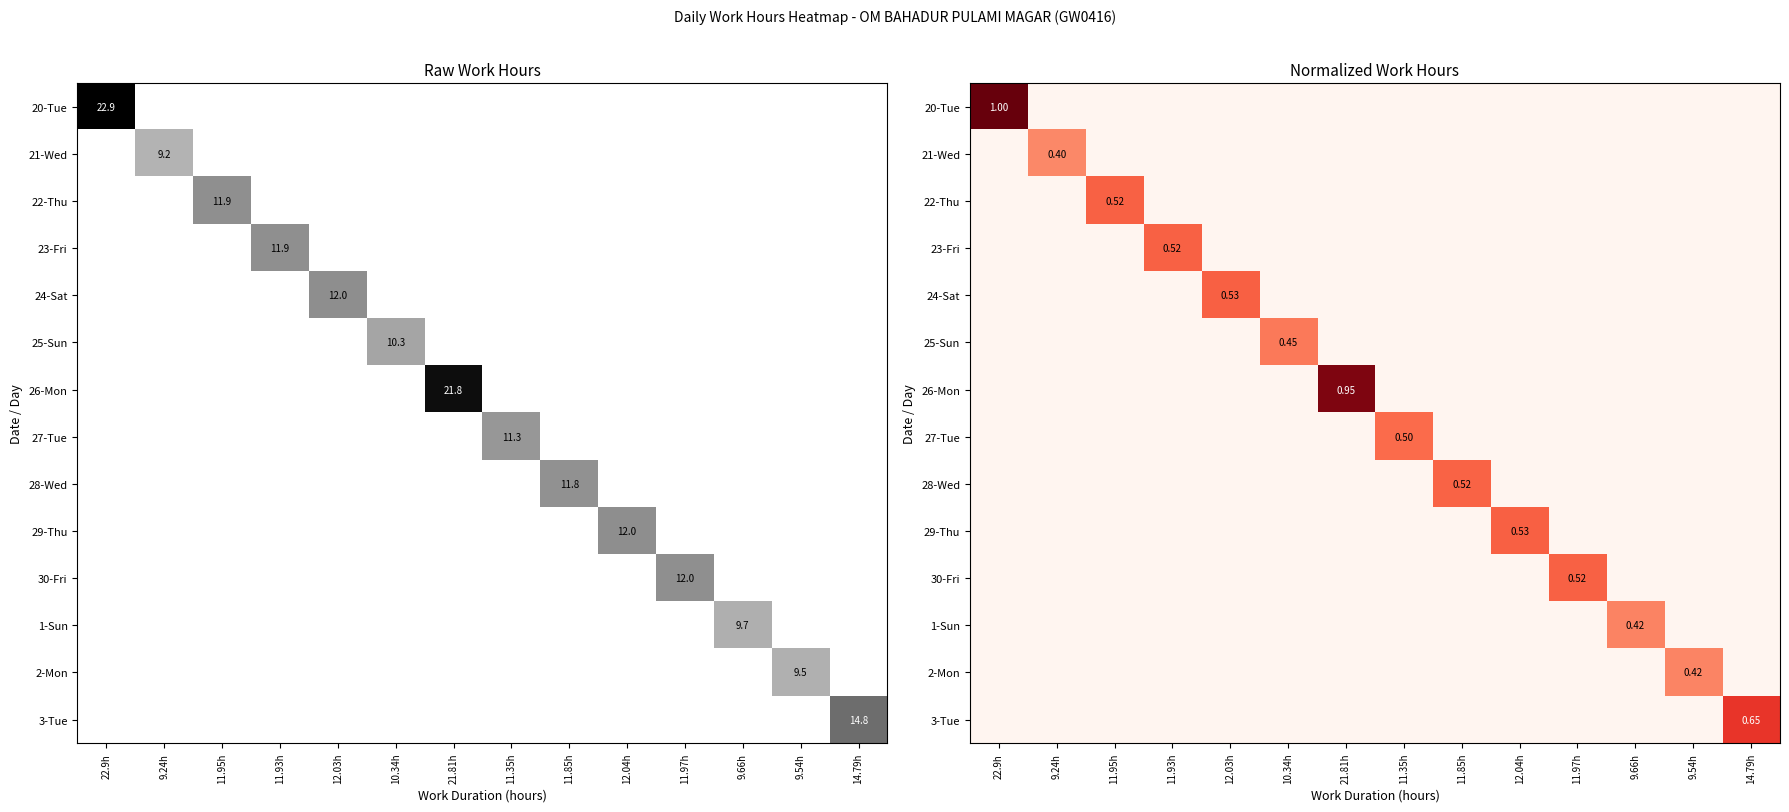

What is the total value across all series at 11.97h?

0.5